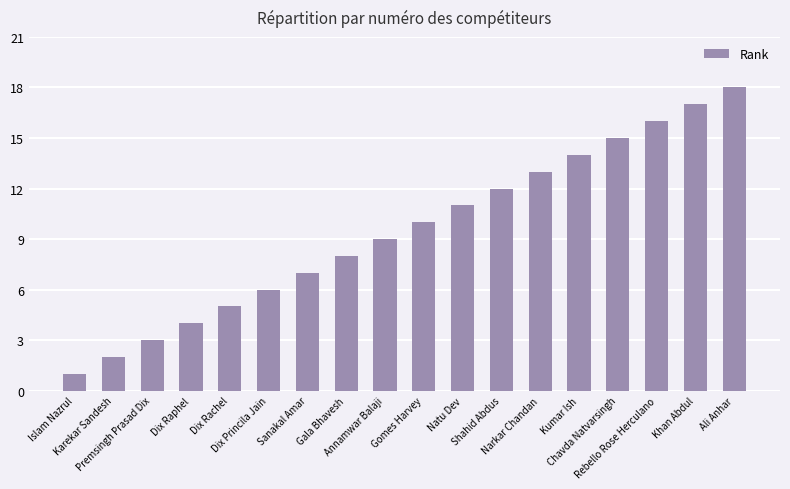

What is the average value?

10